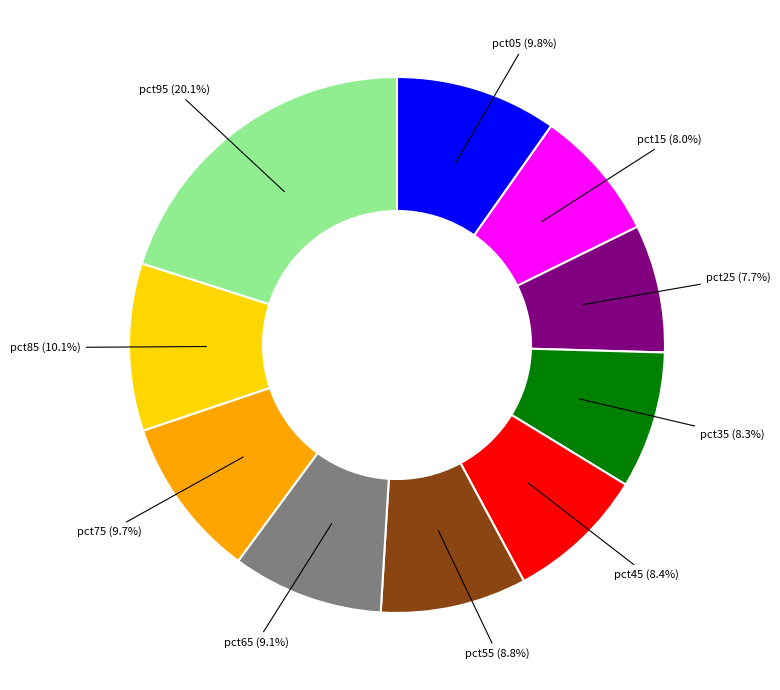

The pct35 slice represents 8% of the pie. True or false?

True